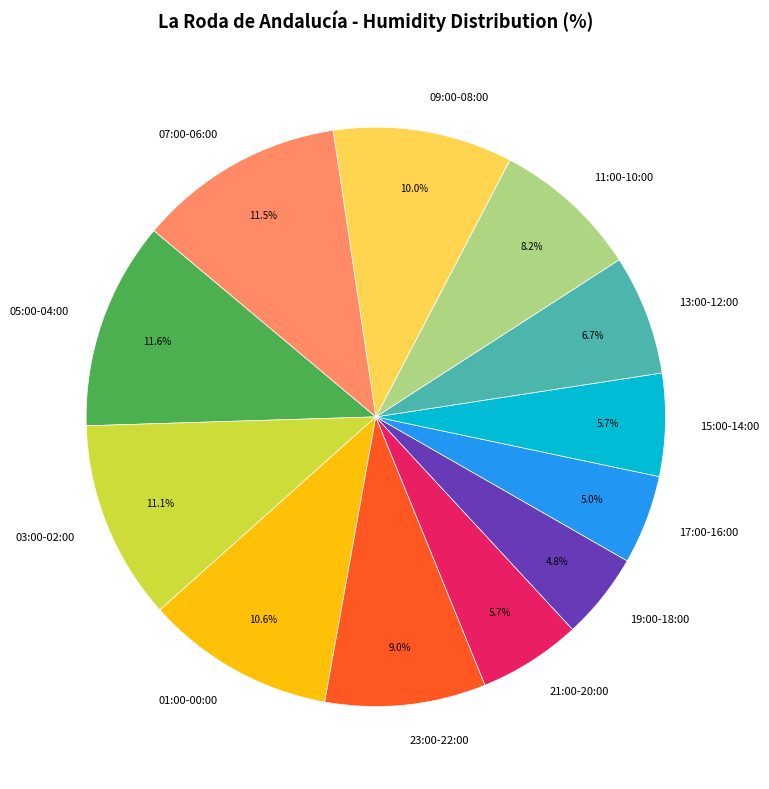

Combined, do 09:00-08:00 and 13:00-12:00 account for over 50%?

No